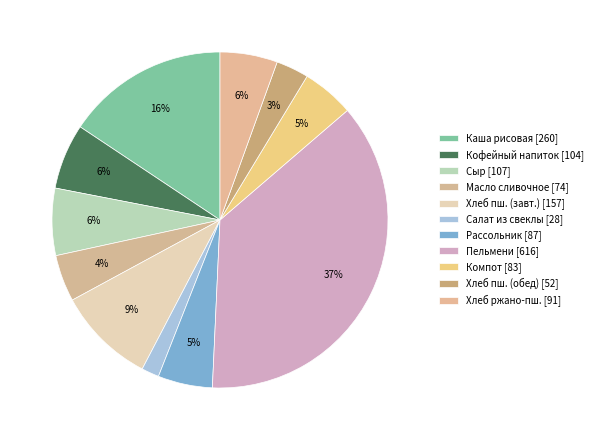

Count the number of slices in the pie.

11